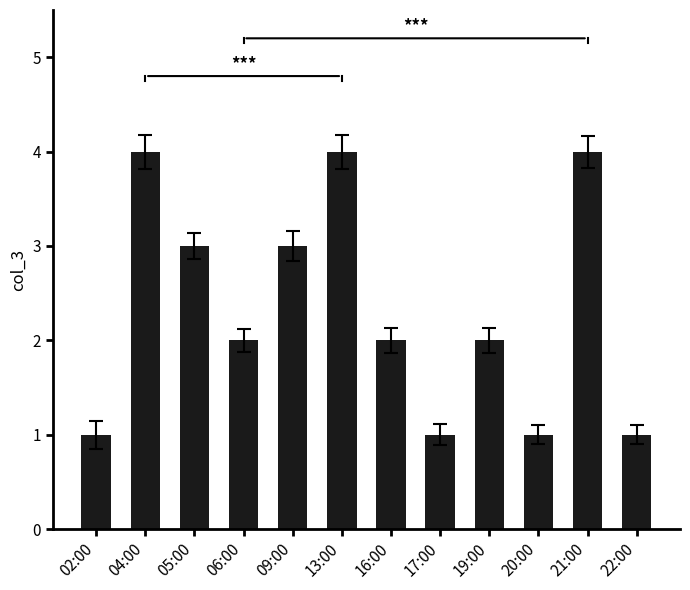

What is the label of the 3rd bar from the left?

05:00